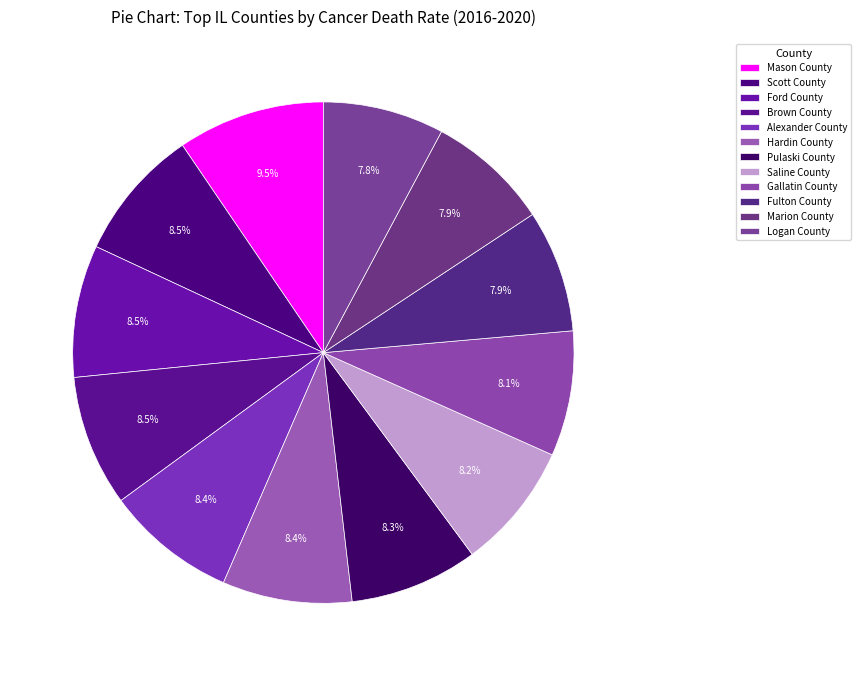

What percentage is the Fulton County slice, to the nearest percent?

8%